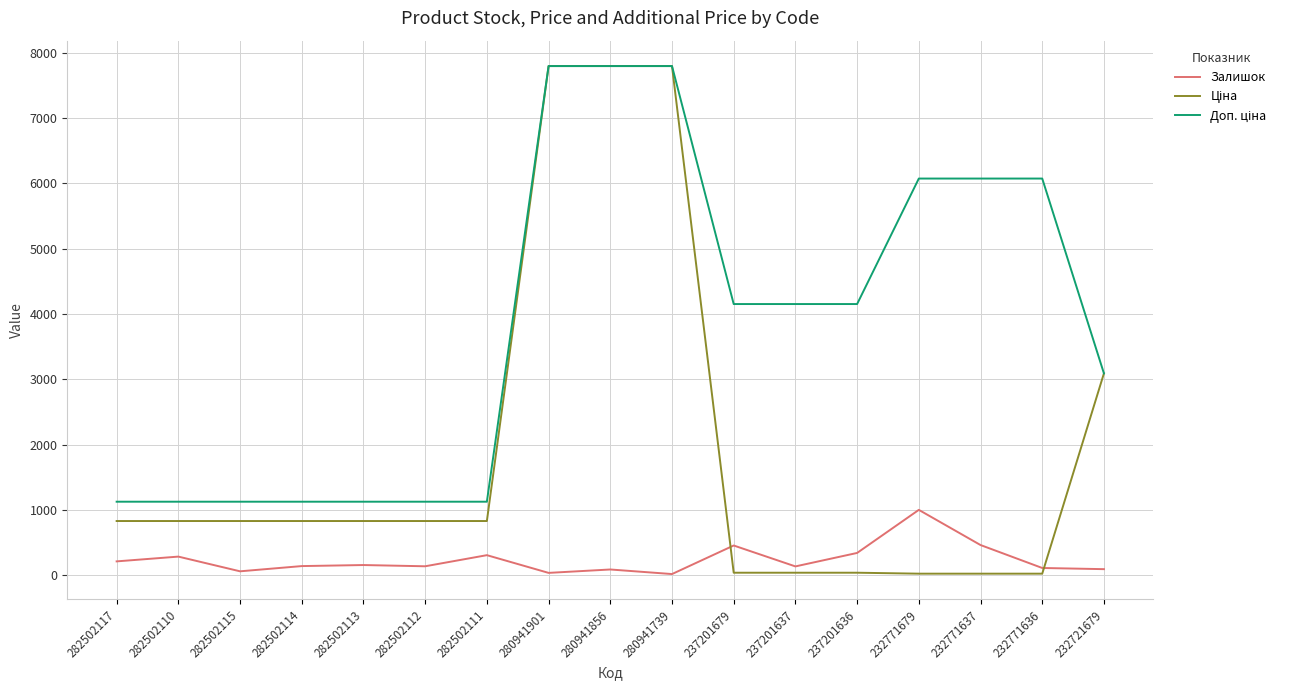

What position from the right is 282502110?

16